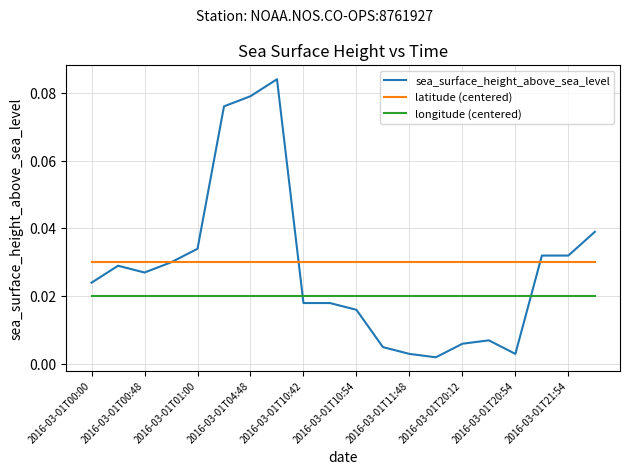

Which series has the largest range (max minus min)?

sea_surface_height_above_sea_level